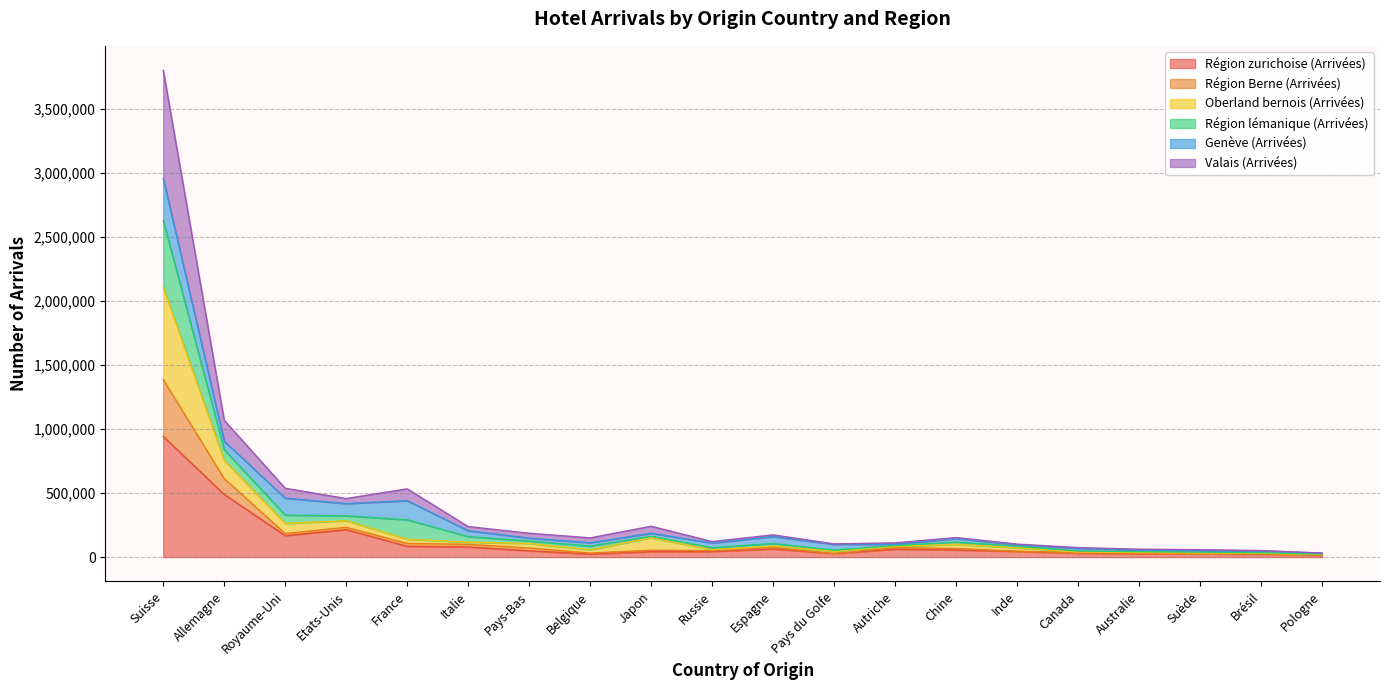

What is the total value across all series at Suisse?

3803445